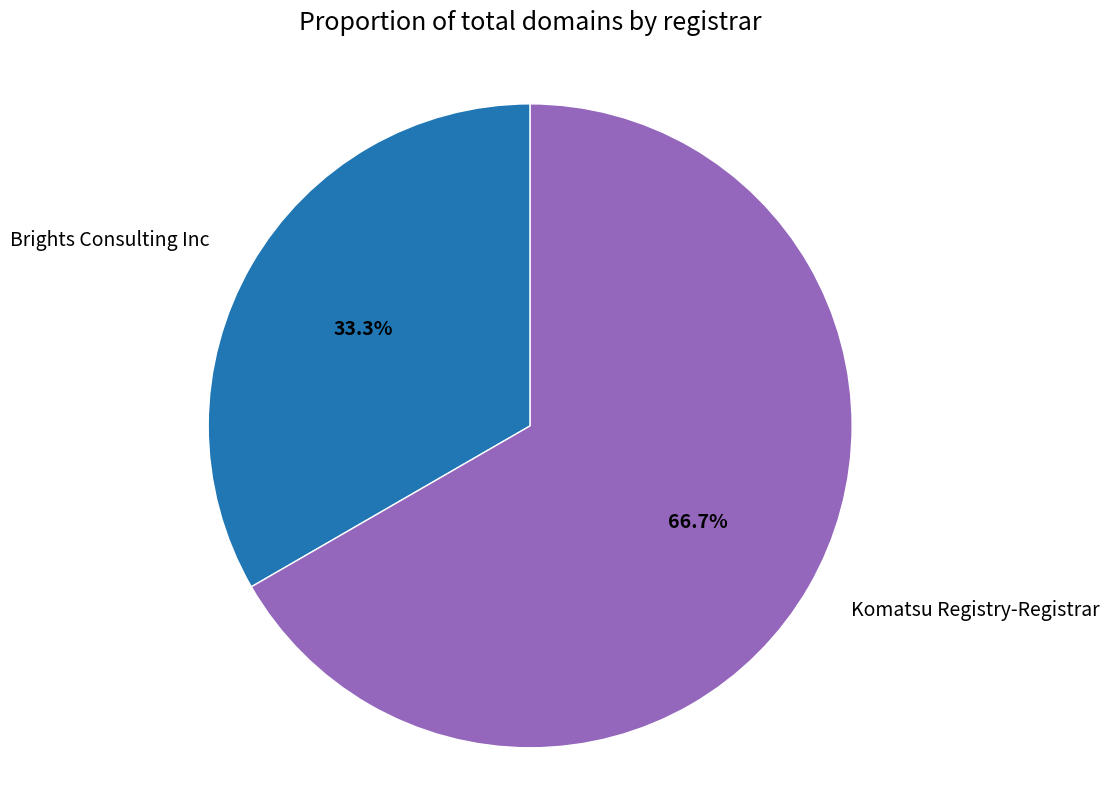

Does any single category account for the majority?

Yes